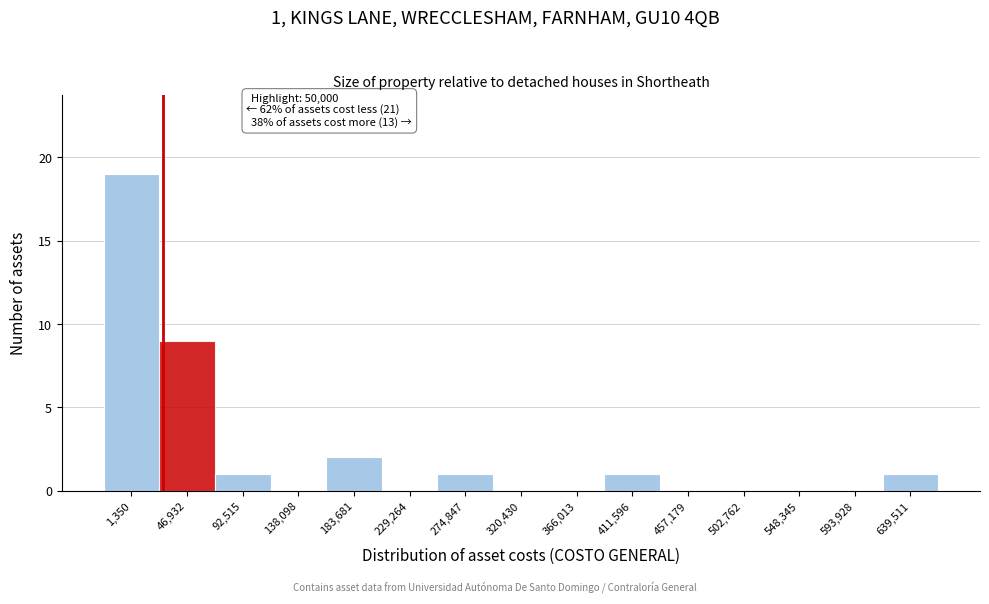

Reading right to left, list all the values displayed in this chart.

639,511=1	593,928=0	548,345=0	502,762=0	457,179=0	411,596=1	366,013=0	320,430=0	274,847=1	229,264=0	183,681=2	138,098=0	92,515=1	46,932=9	1,350=19